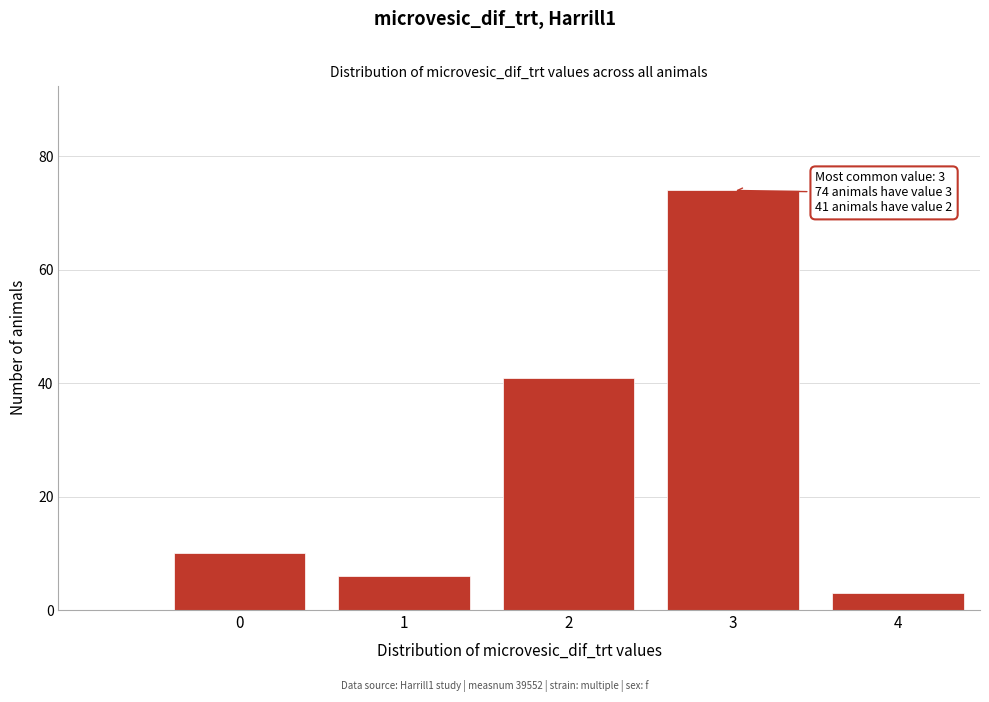

Reading left to right, extract all data points from this chart.

0=10	1=6	2=41	3=74	4=3